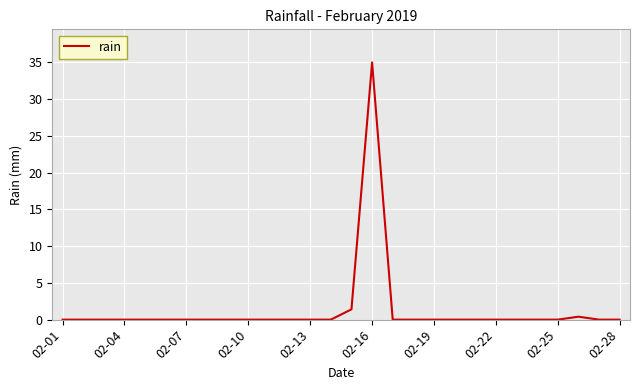

What is the greatest value displayed?

35.0